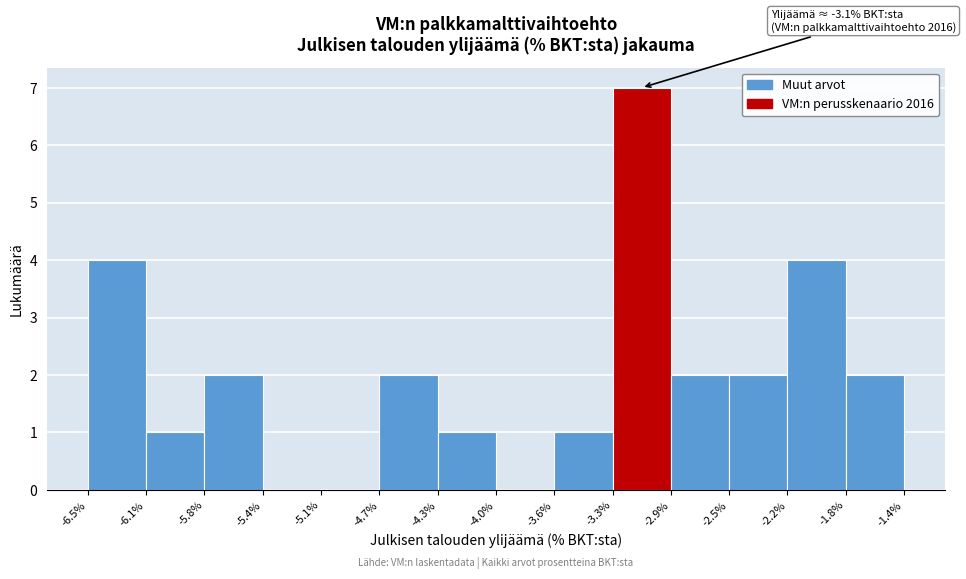

Which range on the x-axis has the tallest bar?

-3.3% to -2.9%